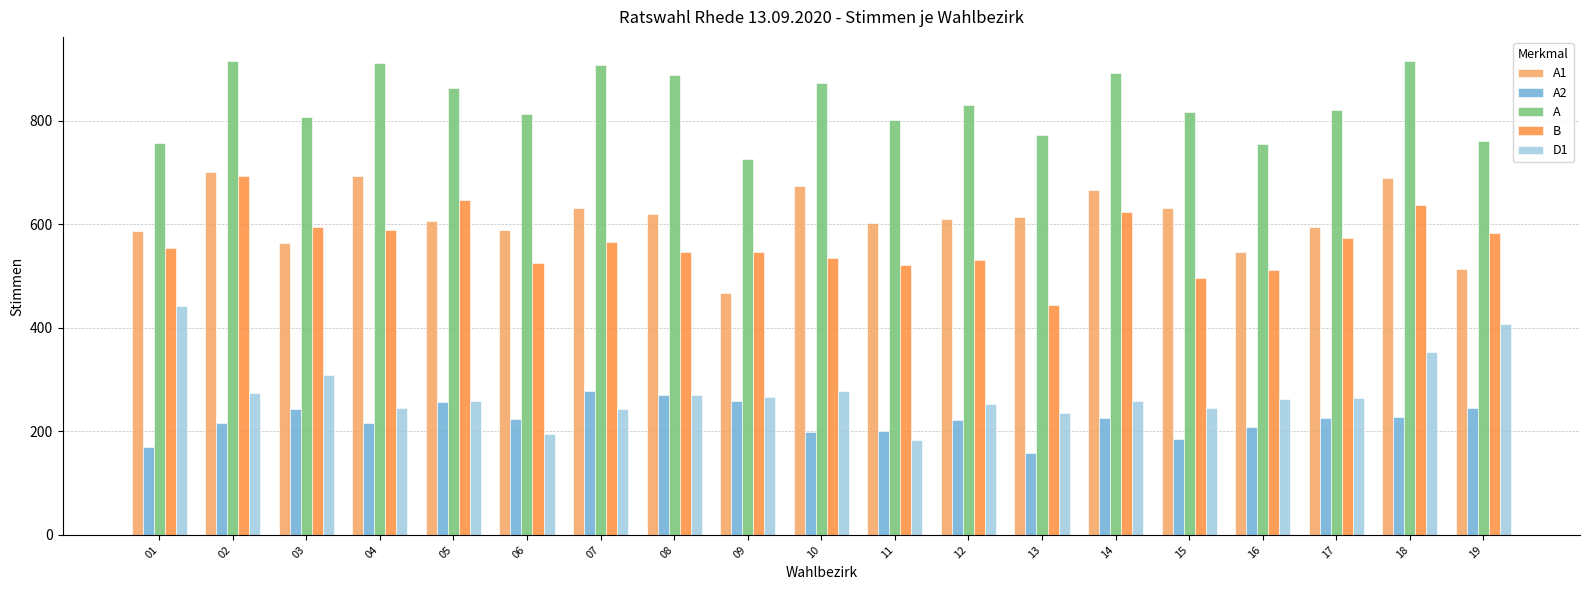

What is the total value across all series at 14?

2668